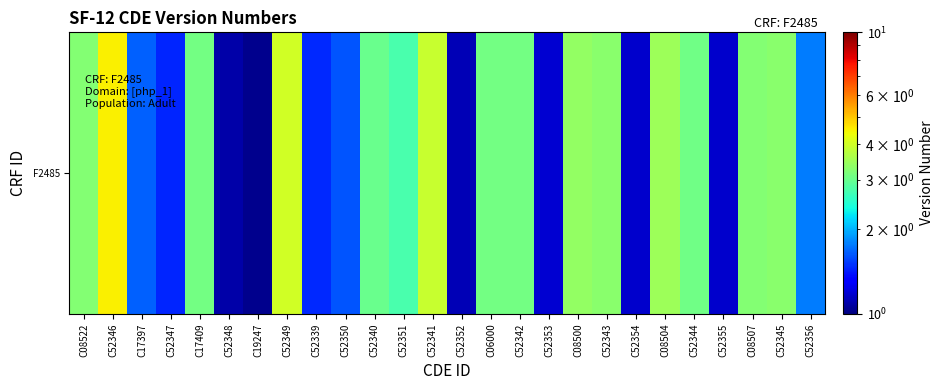

The chart shows a value of 1.2 at C52354. True or false?

True